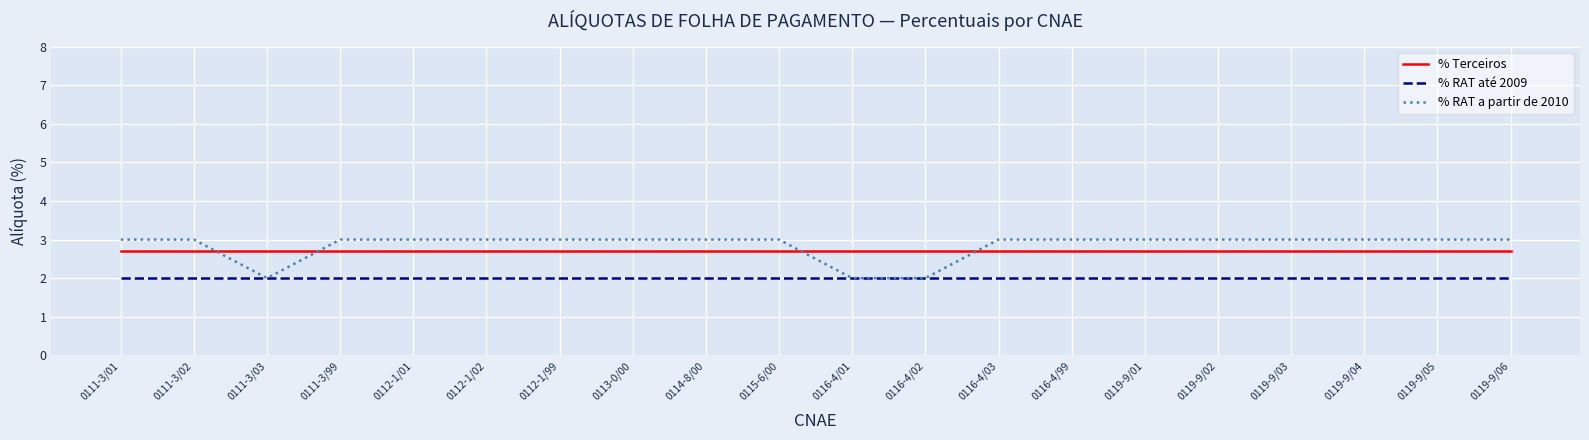

The value of % Terceiros at 0119-9/04 is 2.7. True or false?

True